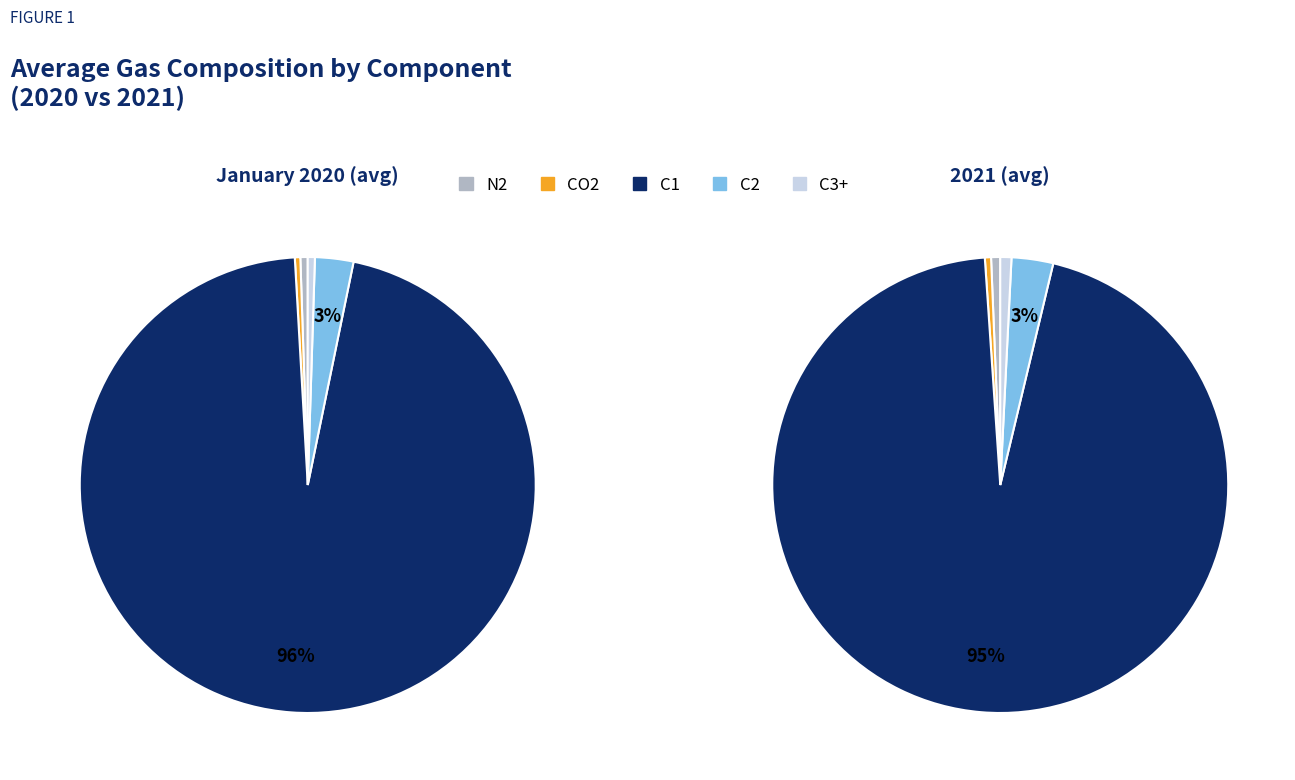

Rank the series at 12 from highest to lowest value.

C1, C2, N2, C3+, CO2